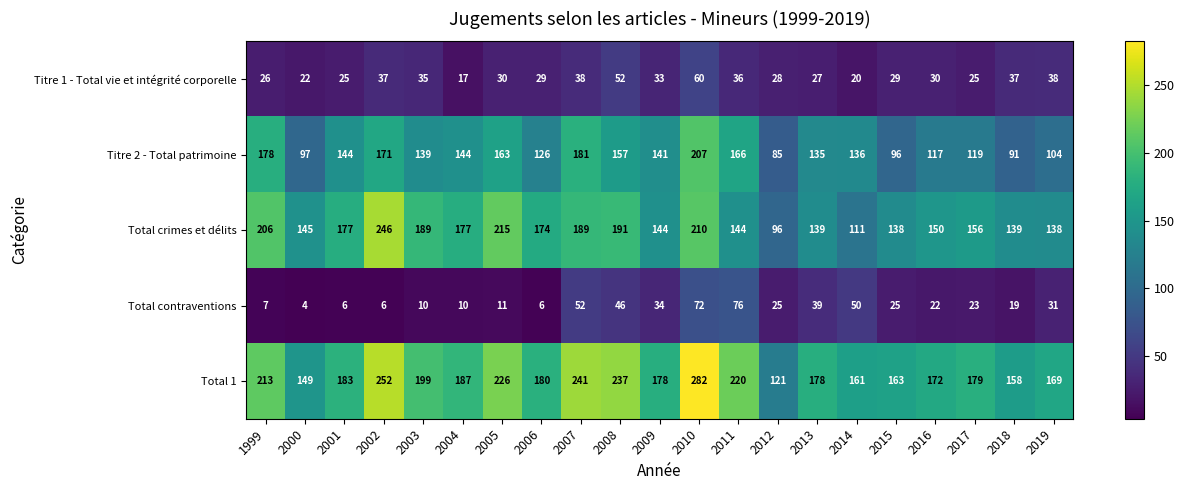

Which series changed the most between 1999 and 2000?

Titre 2 - Total patrimoine